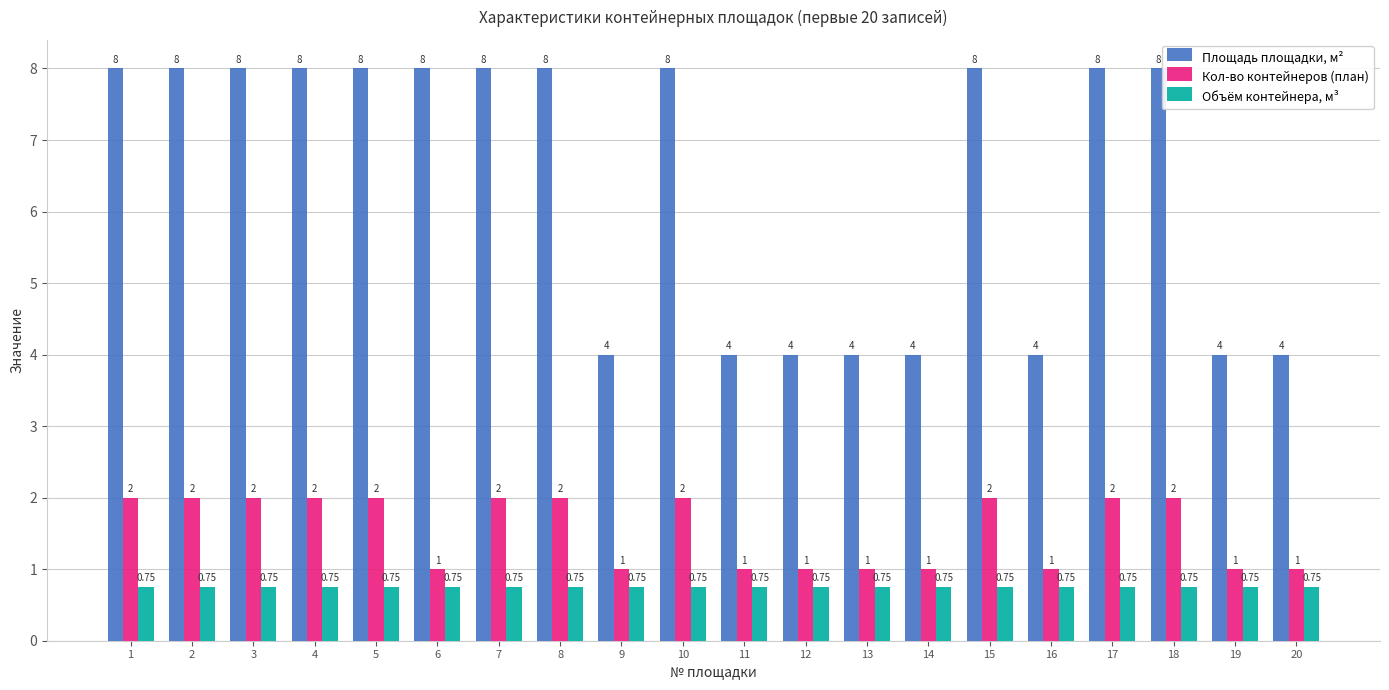

Which series has the widest spread of values?

Площадь площадки, м²